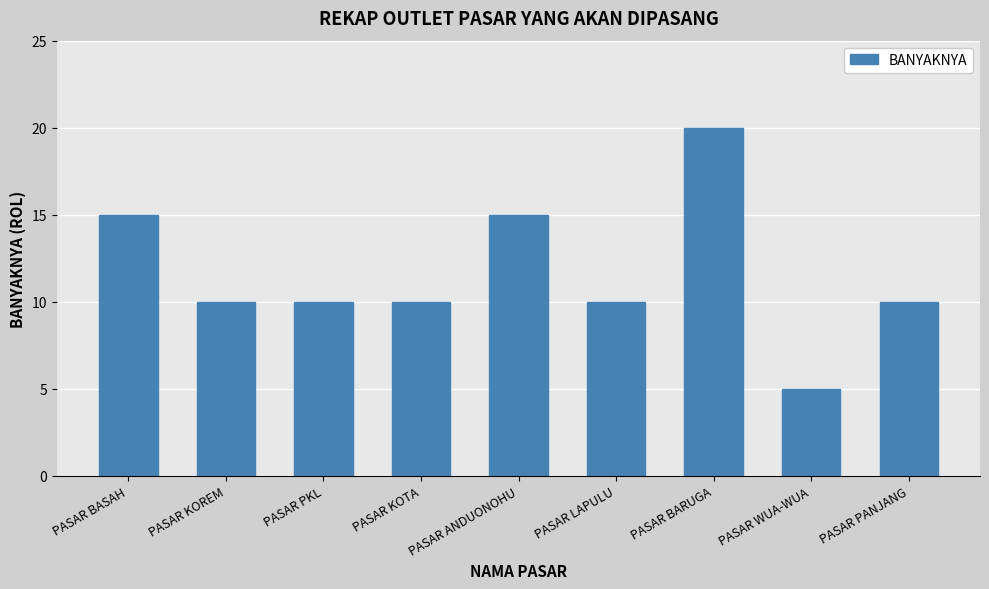

What is the sum of the values at PASAR LAPULU and PASAR WUA-WUA?

15